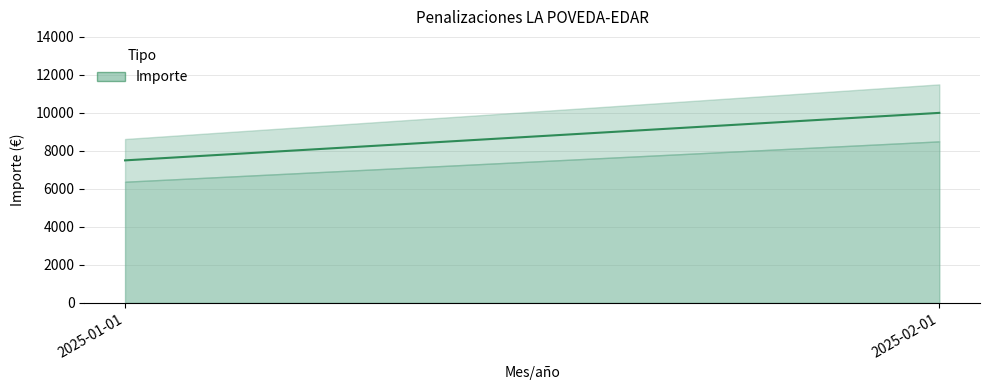

Which has a higher value, 2025-01-01 or 2025-02-01?

2025-02-01